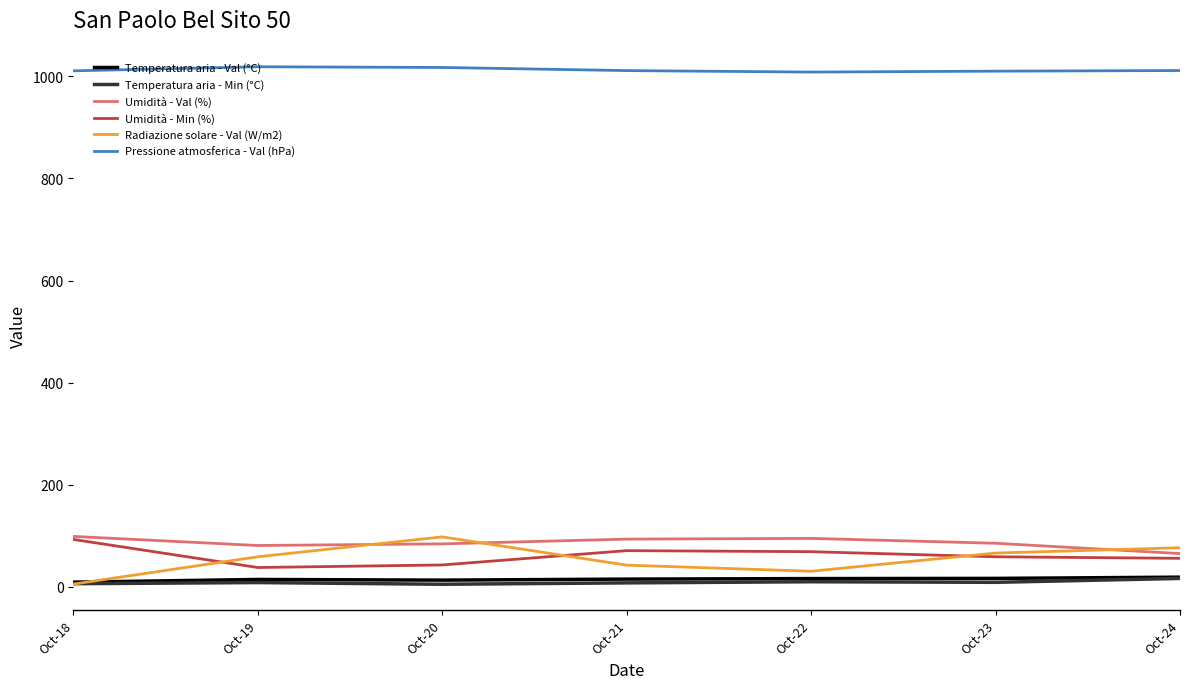

Which series has the largest total across all categories?

Pressione atmosferica - Val (hPa)